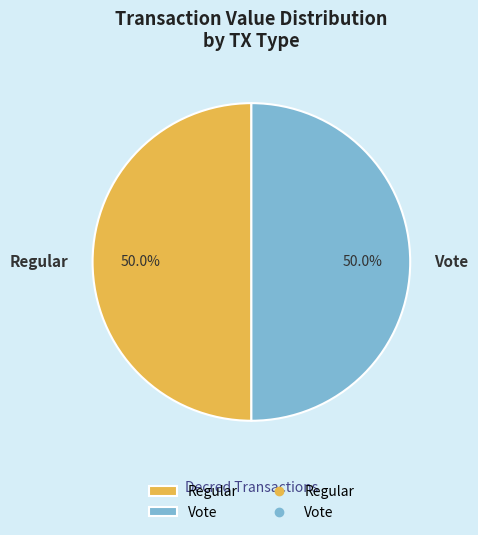

What portion of the pie excludes Regular?

50.0%